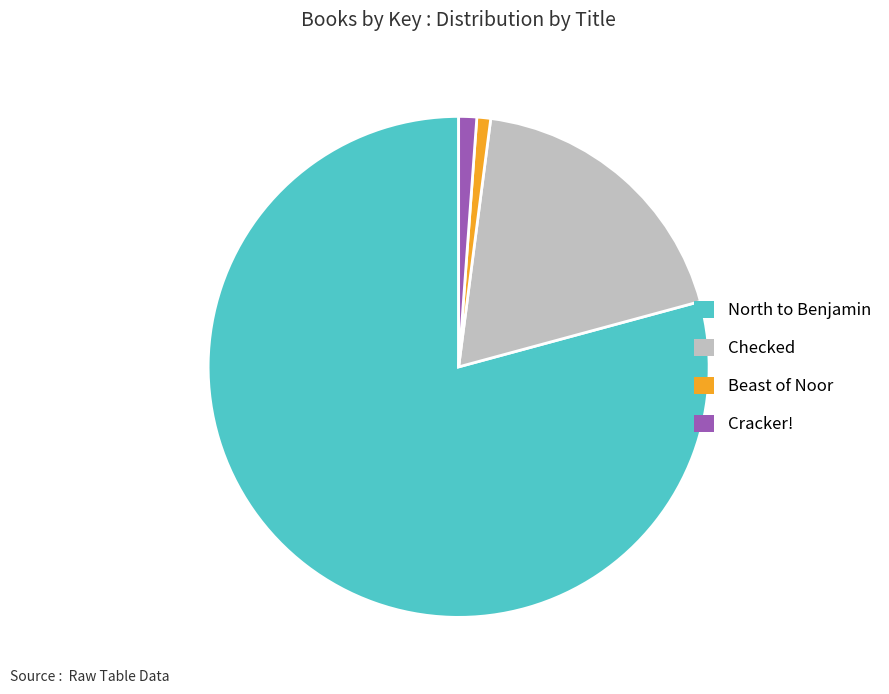

Approximately how many times larger is the value at Checked compared to North to Benjamin?

0.2